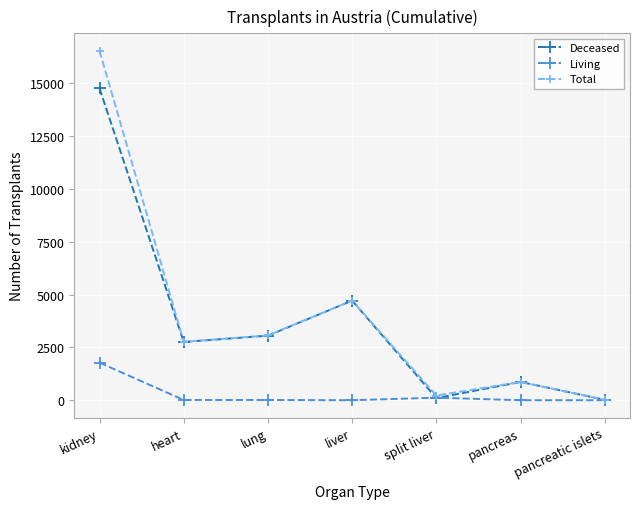

Rank the series by their maximum value, from lowest to highest.

Living, Deceased, Total